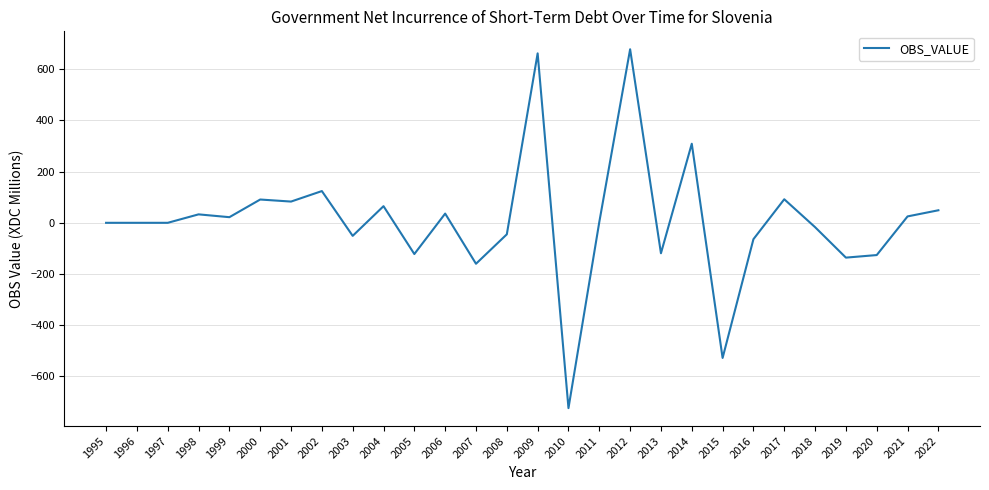

True or false: the data shows -160 at 2007.

True